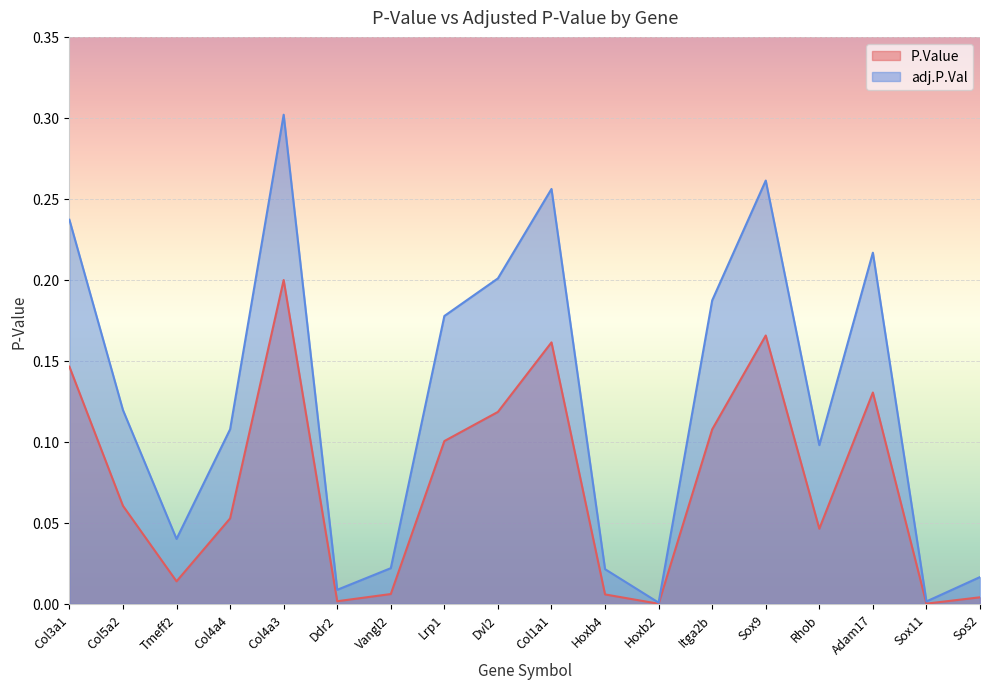

How many lines are shown in the chart?

2